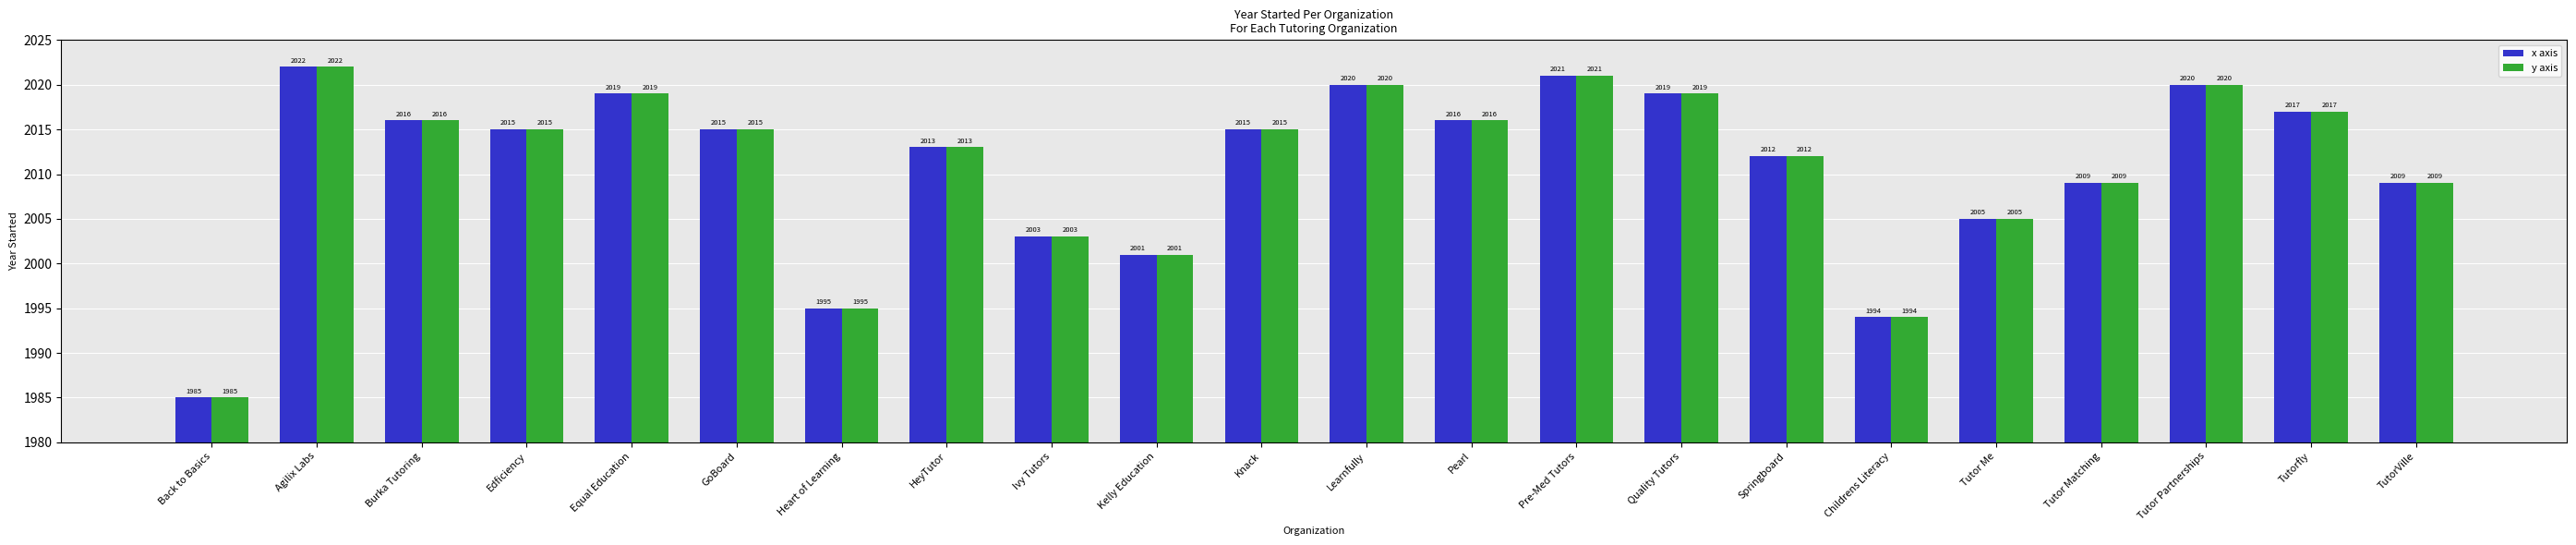

At how many categories does at least one series exceed 1989?

21